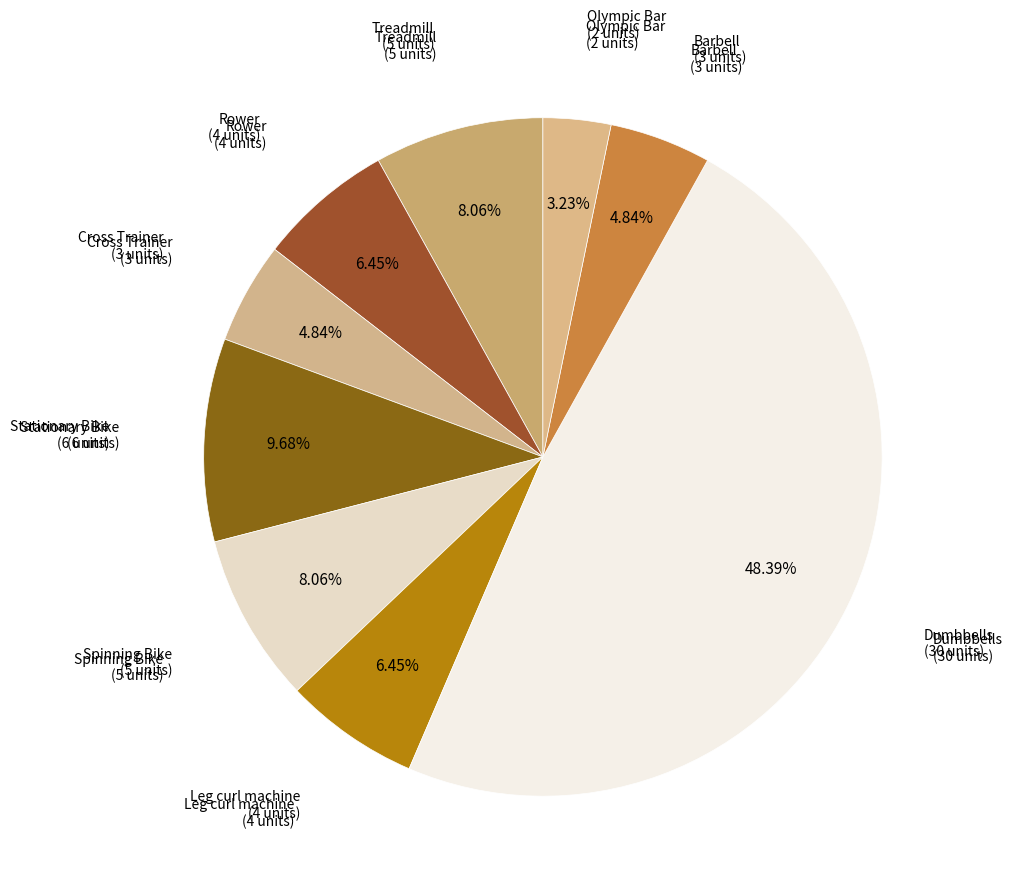

Do Spinning Bike and Rower together represent more than half of the pie?

No